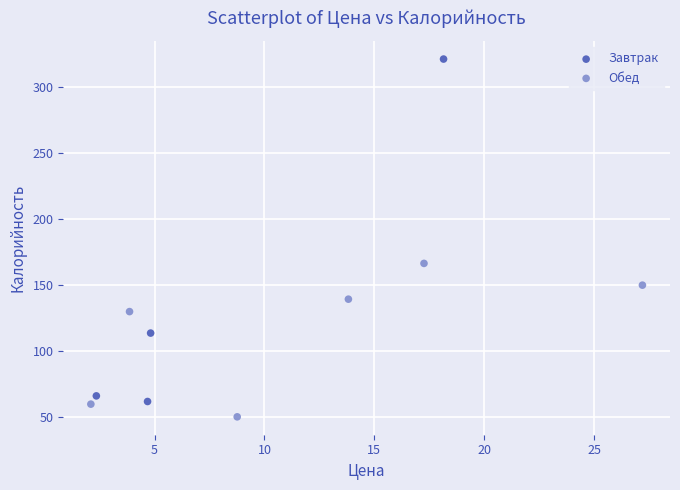

Which series reaches the minimum Y coordinate?

Обед